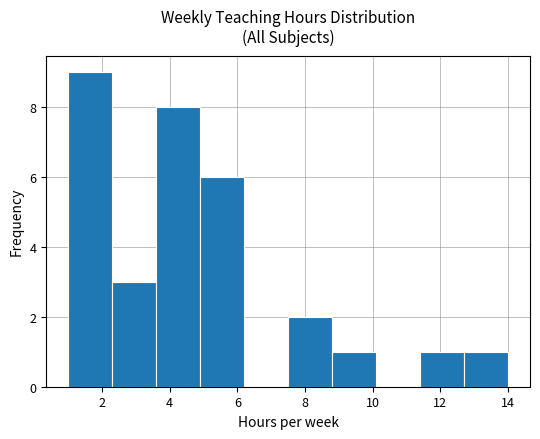

How tall is the bar that spans 3.6 to 4.9 on the x-axis? Neither the bar edges nor the heights are printed on the chart, so give them approximately, as read against the axes.

8